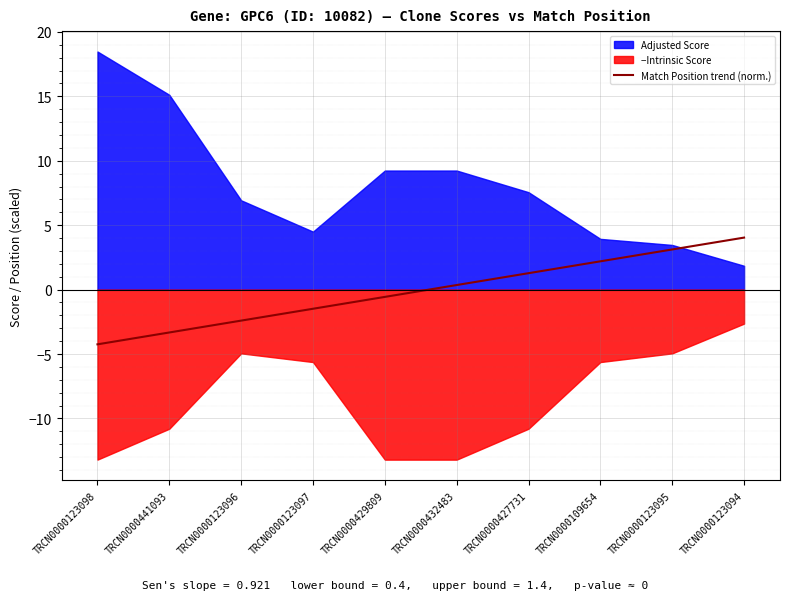

What is the label of the 4th point from the left?

TRCN0000123097